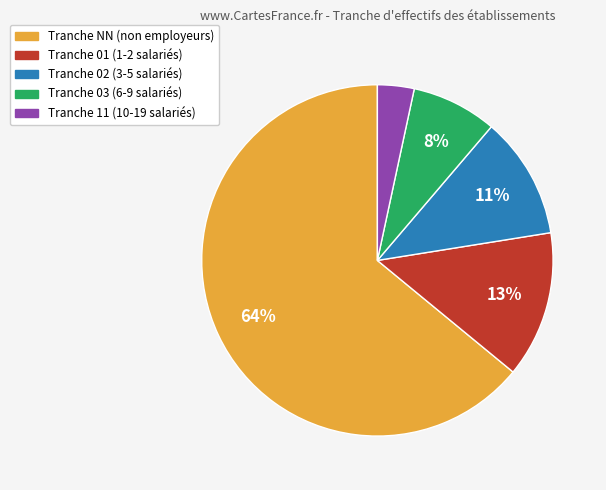

Is there any slice that represents more than half of the pie?

Yes